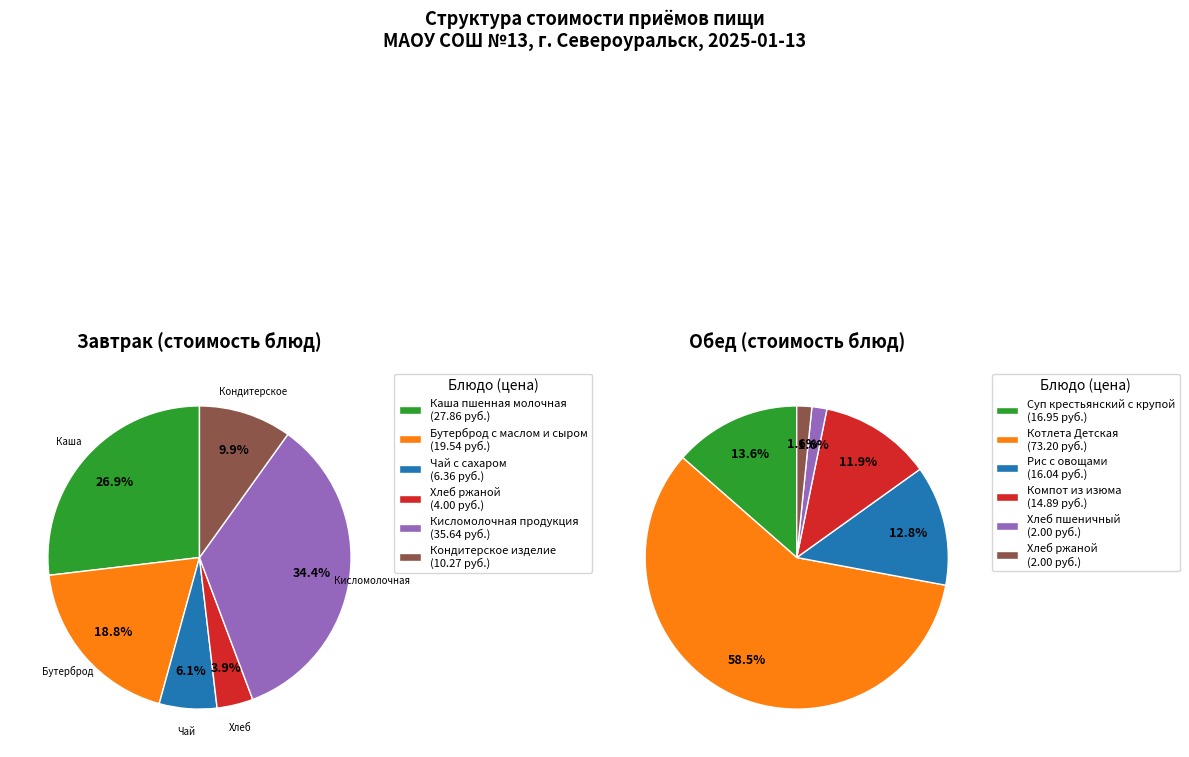

What is the difference between the highest and lowest values at 3?

10.9